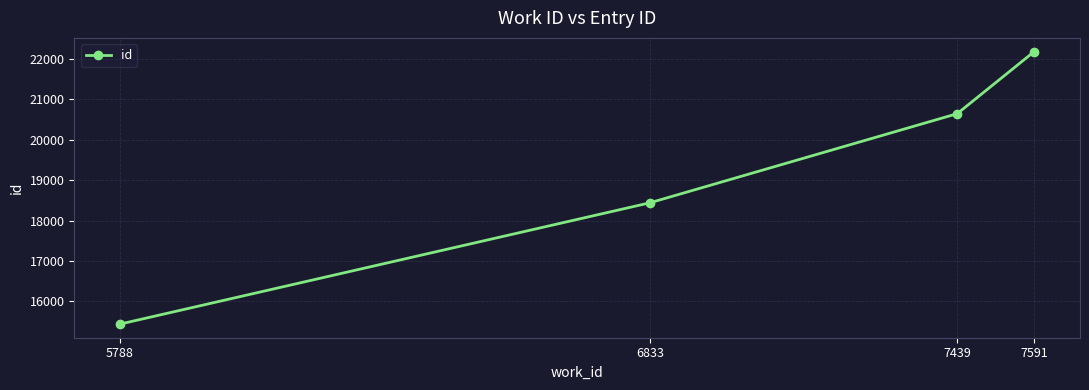

List the labels in order of value, largest first.

7591, 7439, 6833, 5788